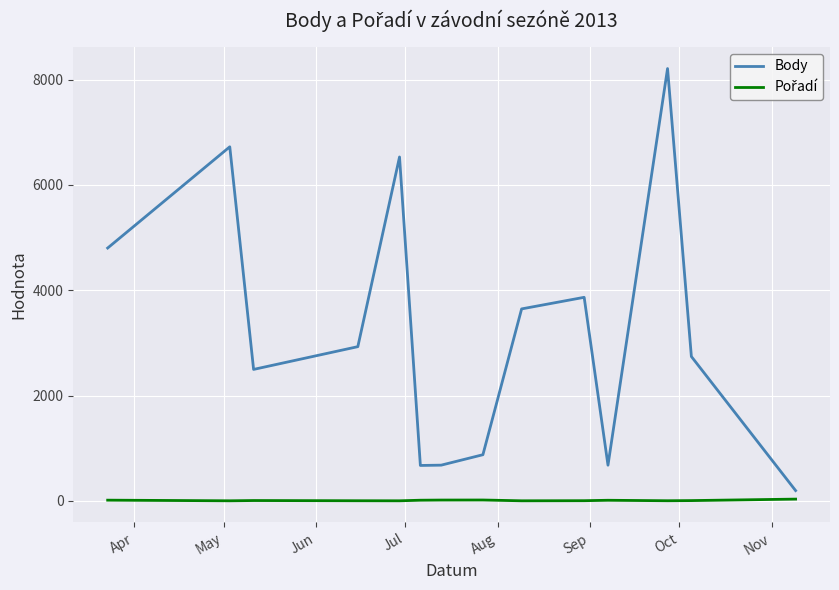

What is the sum of all Body values?

45036